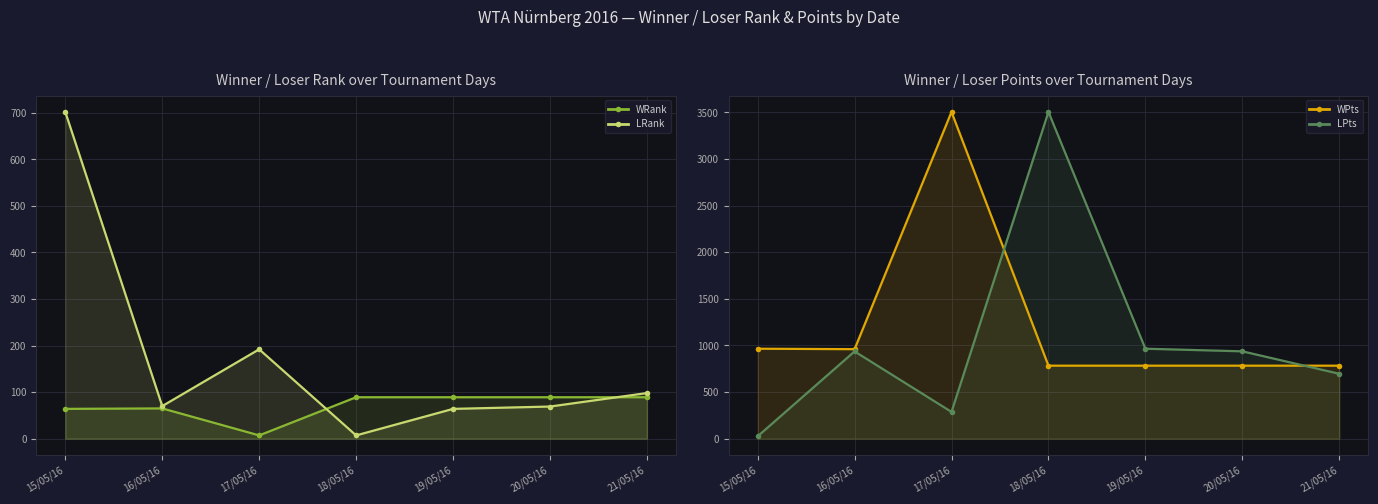

Which series has the largest total across all categories?

WPts